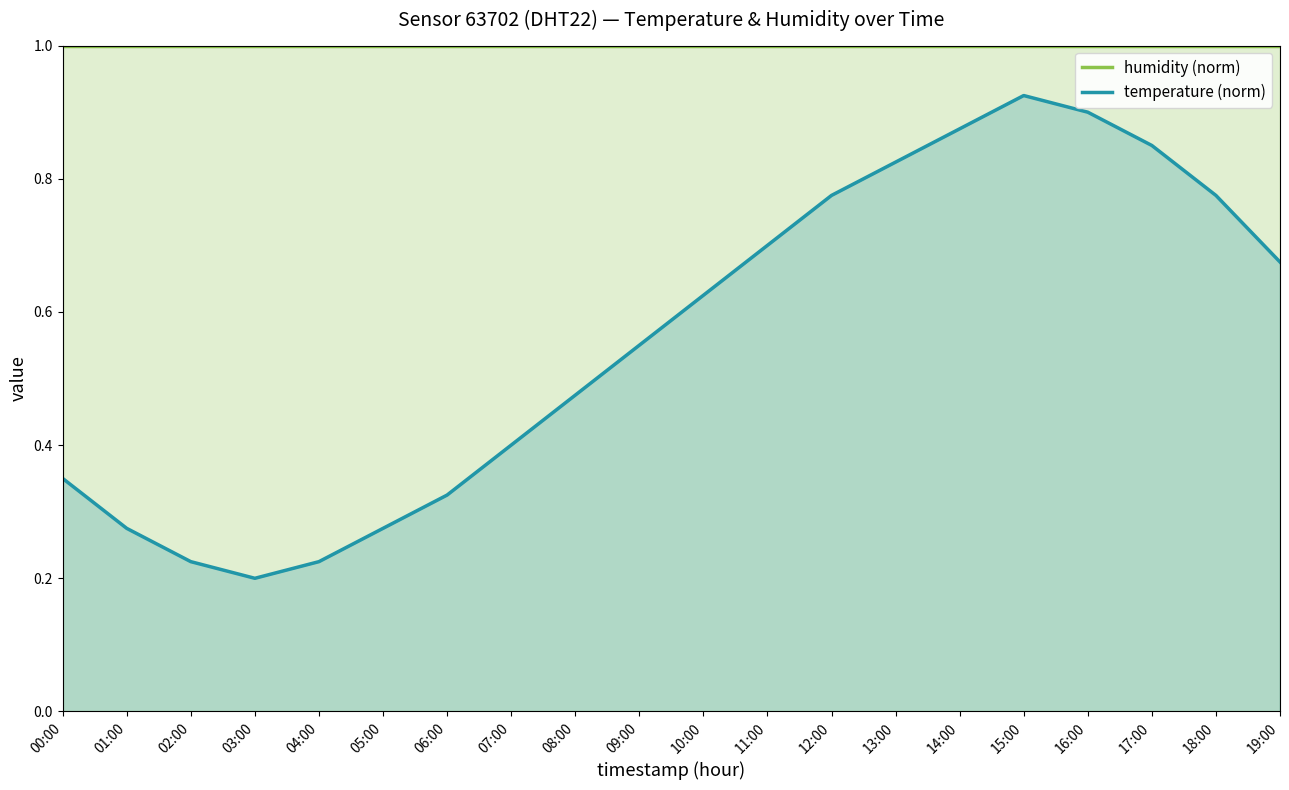

At which category does the chart reach its minimum across all series?

03:00